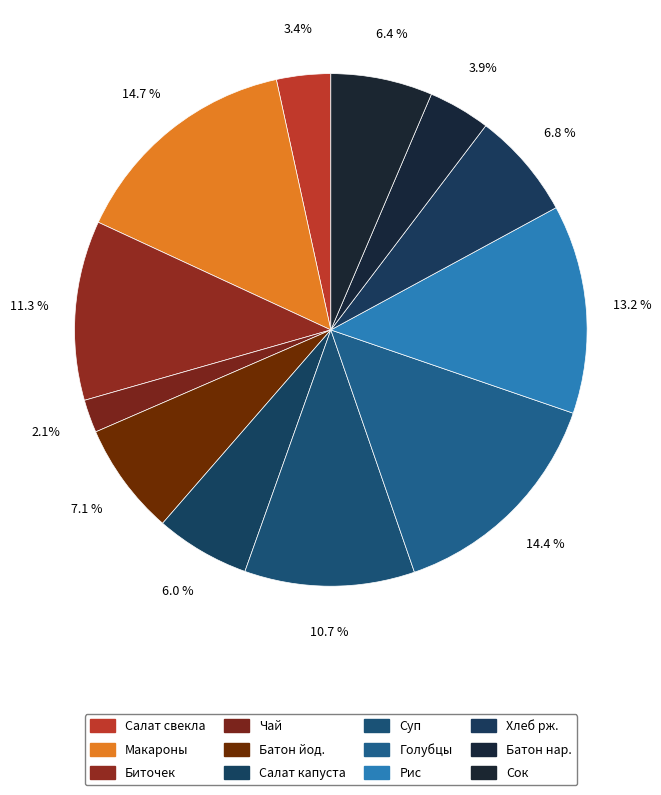

How many slices are in this pie chart?

12